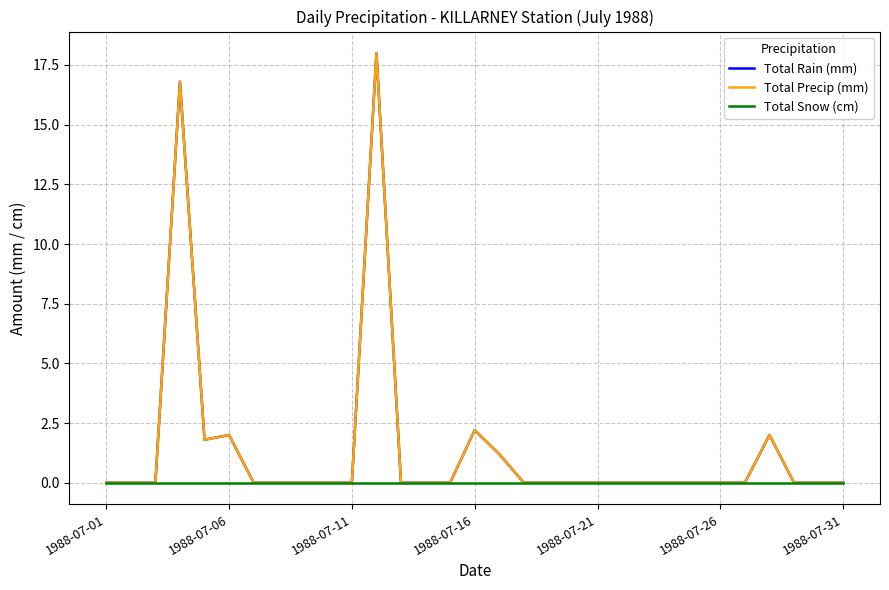

Which category has the highest value in the Total Snow (cm) series?

1988-07-01